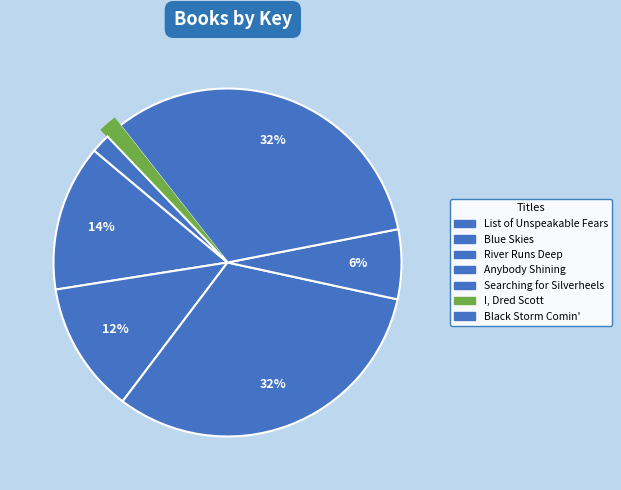

Do List of Unspeakable Fears and Anybody Shining together represent more than half of the pie?

No